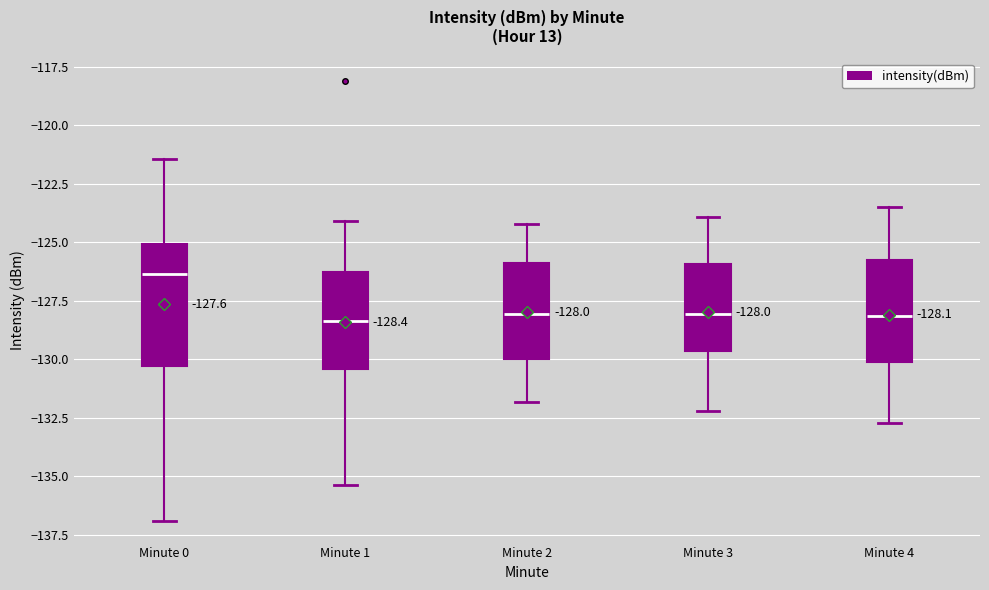

Comparing the boxes themselves (not the whiskers), which one is the tallest?

Minute 0